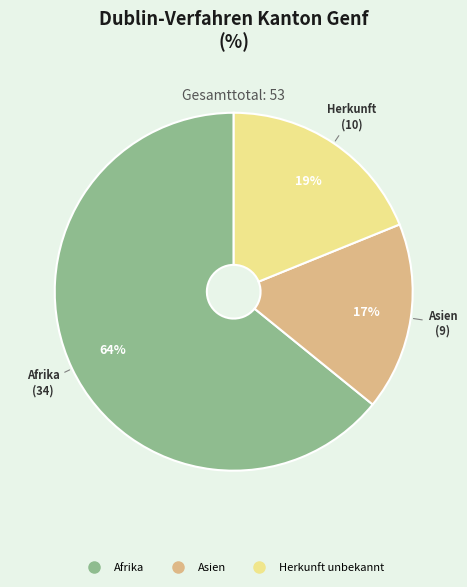

To the nearest percent, what is the average slice percentage?

33%